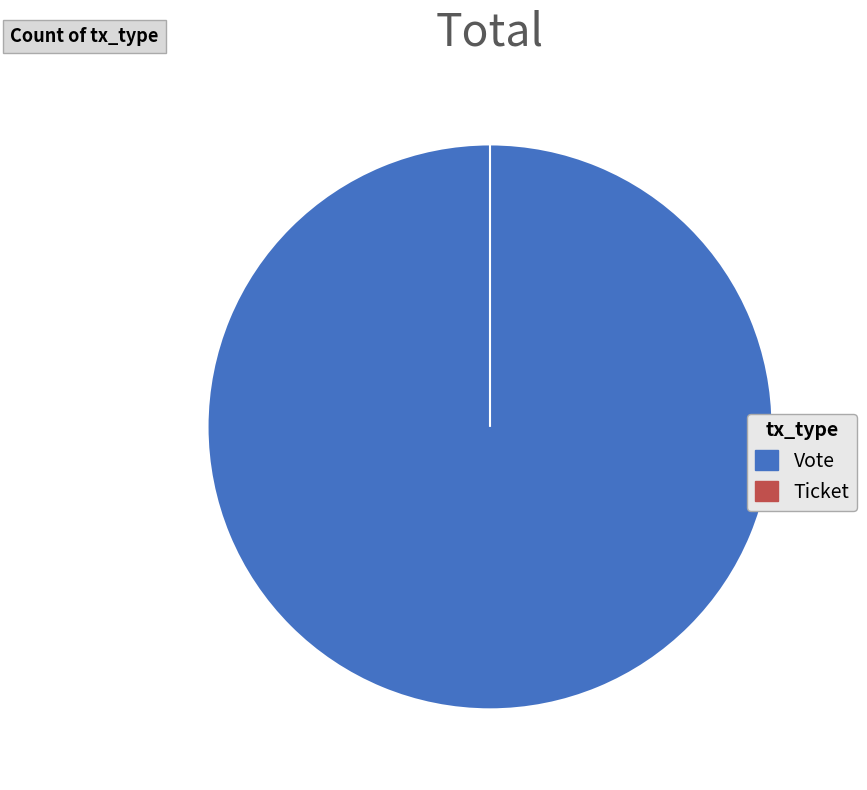

To the nearest percent, what is the combined percentage of Vote and Ticket?

100%